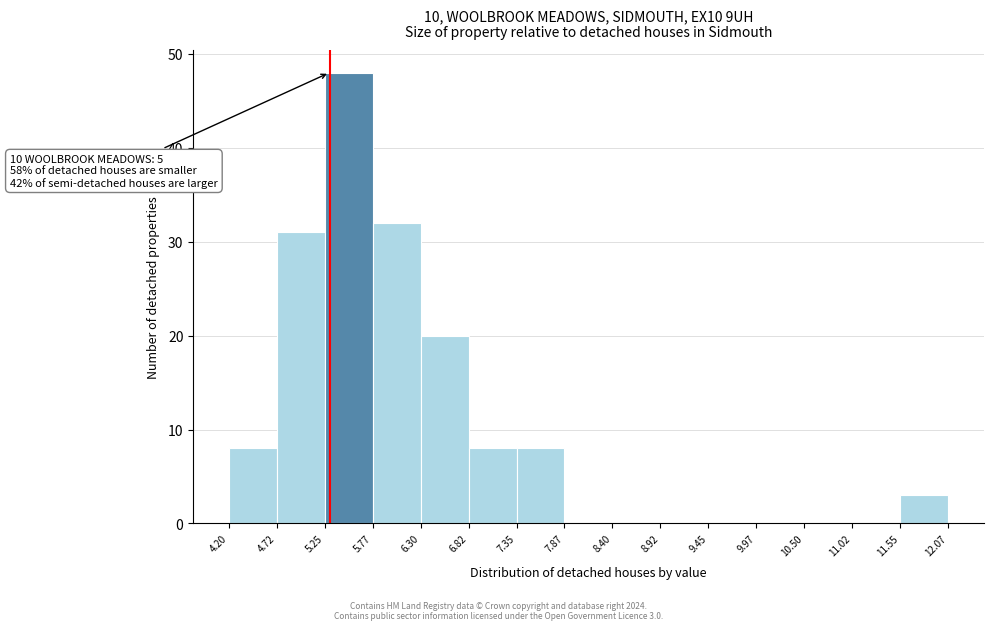

Over which range of the x-axis is the bar tallest?

5.25 to 5.77